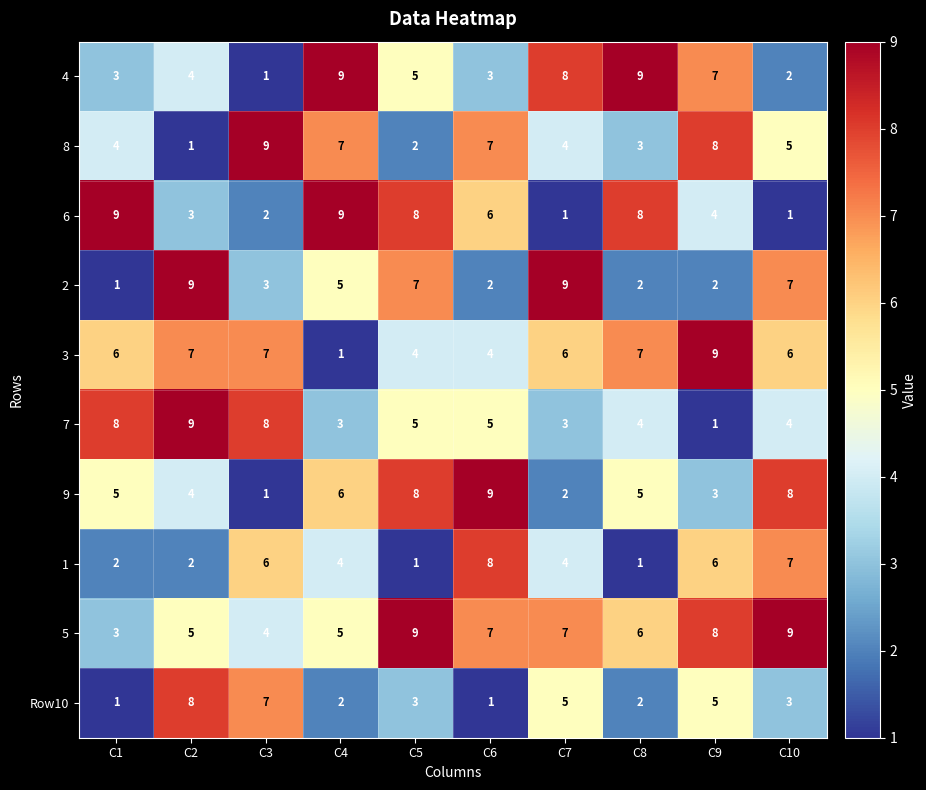

Between C3 and C4, which series saw the biggest shift?

4